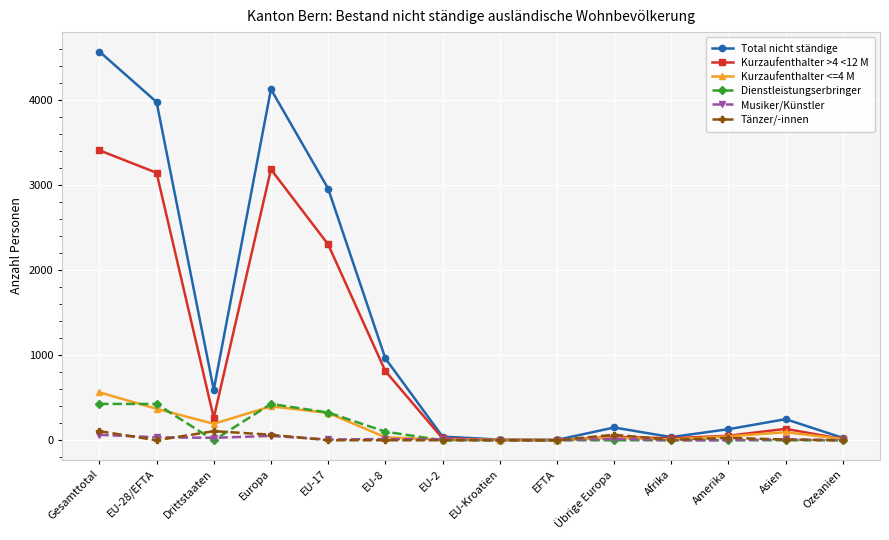

What is the difference between the maximum and second lowest values in the Kurzaufenthalter <=4 M series?

558